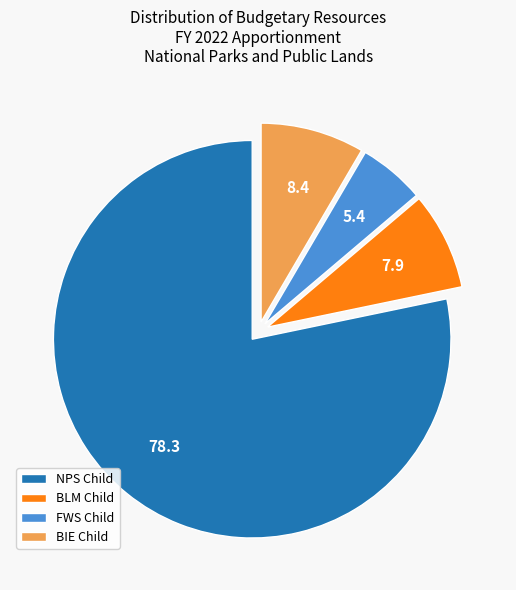

Combined, do BIE Child and NPS Child account for over 50%?

Yes